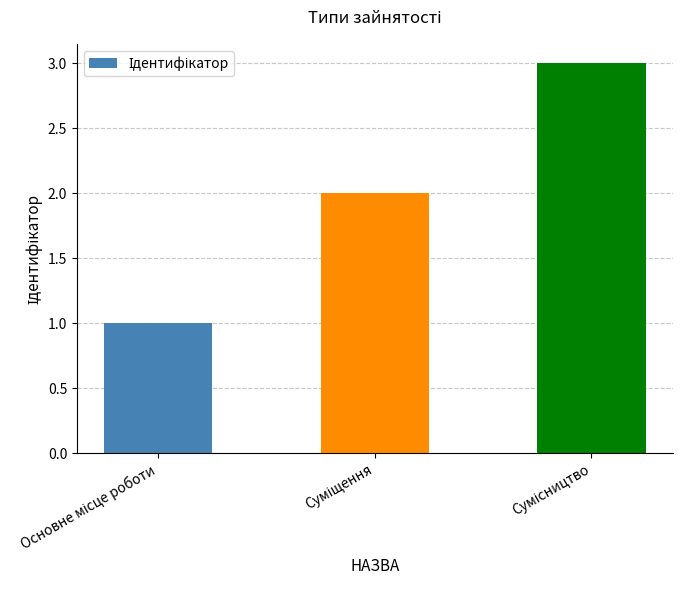

What is the greatest value displayed?

3